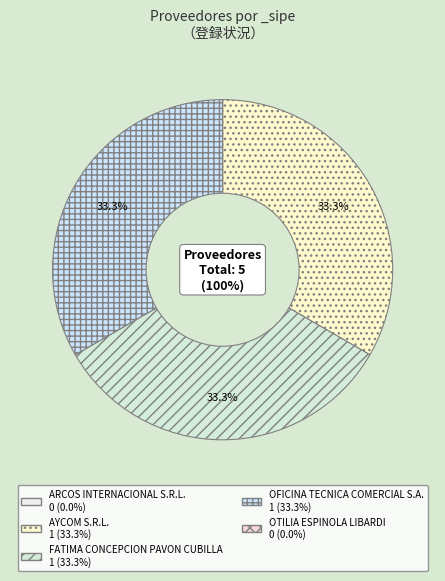

To the nearest percent, what portion does OFICINA TECNICA COMERCIAL S.A. represent?

33%